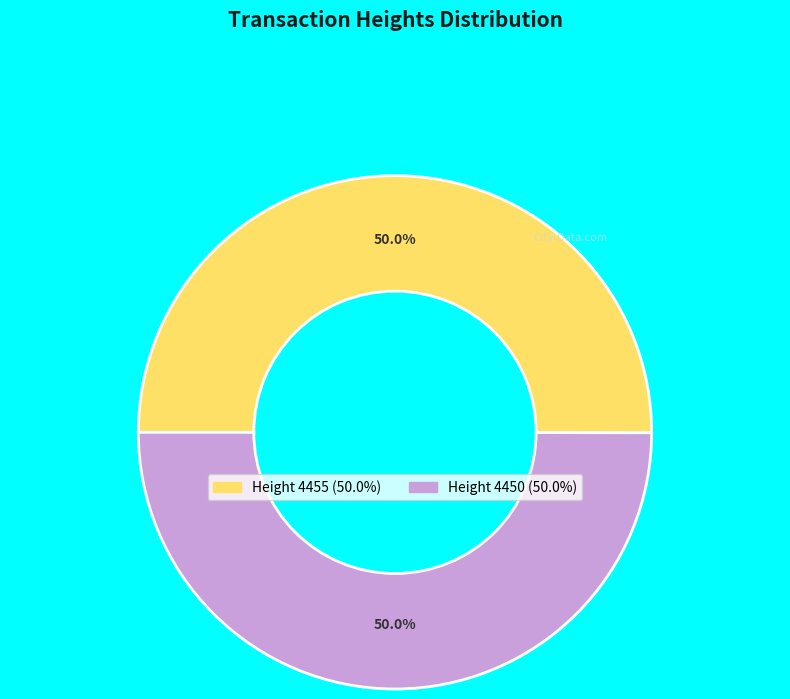

Approximately how many times larger is the value at Height 4450 compared to Height 4455?

1.0